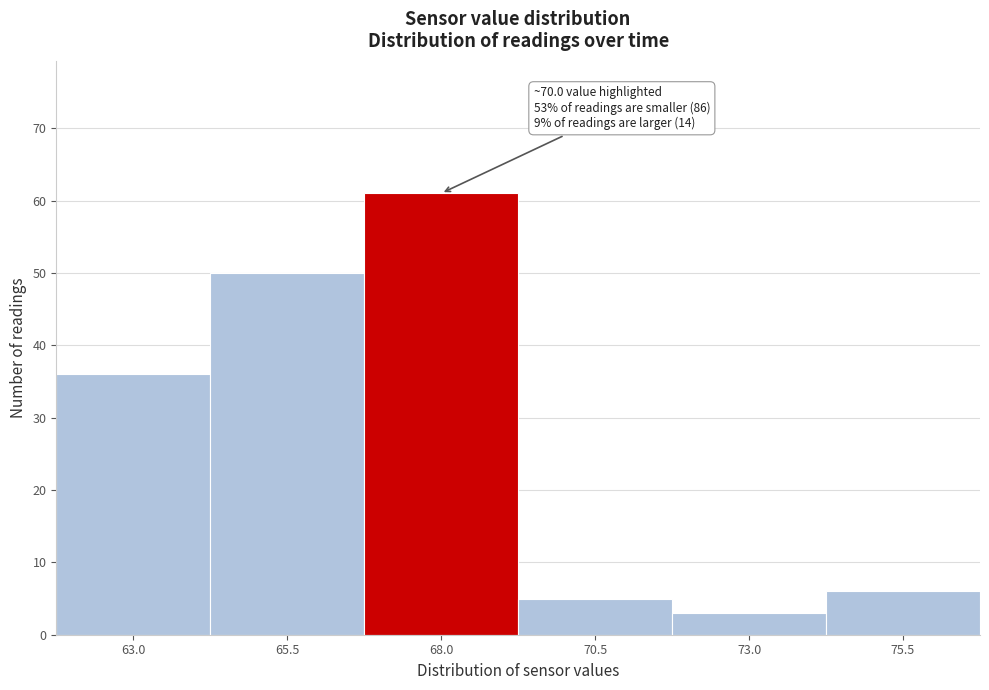

Reading left to right, extract all data points from this chart.

36	50	61	5	3	6